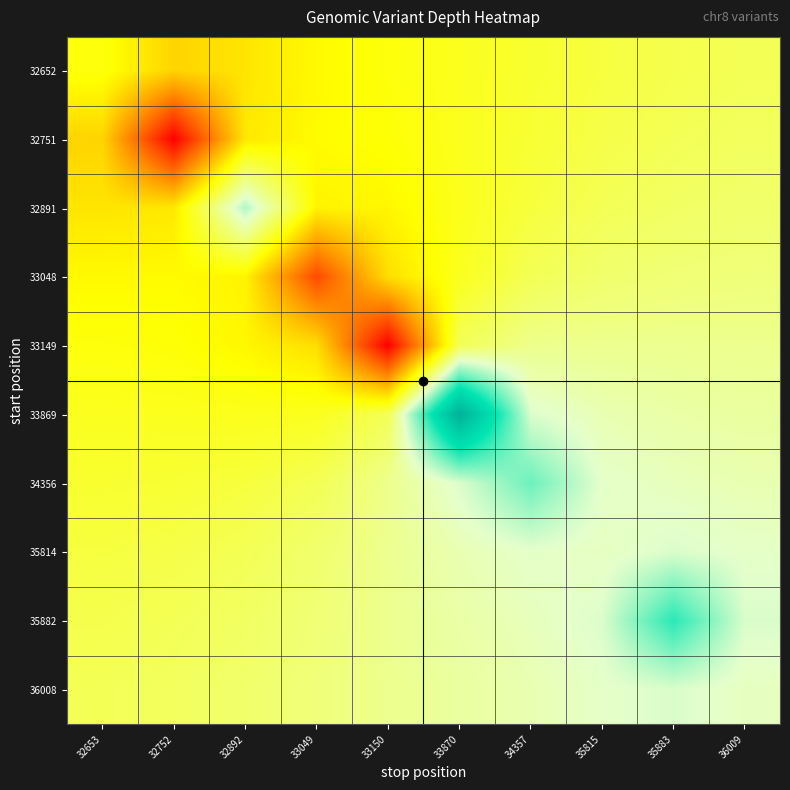

Reading left to right, list all the values displayed in this chart.

32652: 32653=46.0	32752=44.7	32892=45.1	33049=45.7	33150=46.0	33870=46.3	34357=46.6	35815=46.8	35883=47.1	36009=47.2
32751: 32653=44.7	32752=39.0	32892=45.2	33049=45.7	33150=45.9	33870=46.3	34357=46.7	35815=47.0	35883=47.2	36009=47.4
32891: 32653=45.1	32752=45.2	32892=50.0	33049=45.5	33150=45.6	33870=46.2	34357=46.8	35815=47.2	35883=47.4	36009=47.6
33048: 32653=45.7	32752=45.7	32892=45.5	33049=41.0	33150=44.9	33870=46.3	34357=47.2	35815=47.6	35883=47.8	36009=47.8
33149: 32653=46.0	32752=45.9	32892=45.6	33049=44.9	33150=39.0	33870=47.3	34357=48.1	35815=48.2	35883=48.2	36009=48.1
33869: 32653=46.3	32752=46.3	32892=46.2	33049=46.3	33150=47.3	33870=56.0	34357=49.3	35815=48.8	35883=48.6	36009=48.5
34356: 32653=46.6	32752=46.7	32892=46.8	33049=47.2	33150=48.1	33870=49.3	34357=51.0	35815=49.2	35883=48.9	36009=48.8
35814: 32653=46.8	32752=47.0	32892=47.2	33049=47.6	33150=48.2	33870=48.8	34357=49.2	35815=49.0	35883=49.3	36009=49.1
35882: 32653=47.1	32752=47.2	32892=47.4	33049=47.8	33150=48.2	33870=48.6	34357=48.9	35815=49.3	35883=52.0	36009=49.4
36008: 32653=47.2	32752=47.4	32892=47.6	33049=47.8	33150=48.1	33870=48.5	34357=48.8	35815=49.1	35883=49.4	36009=49.0